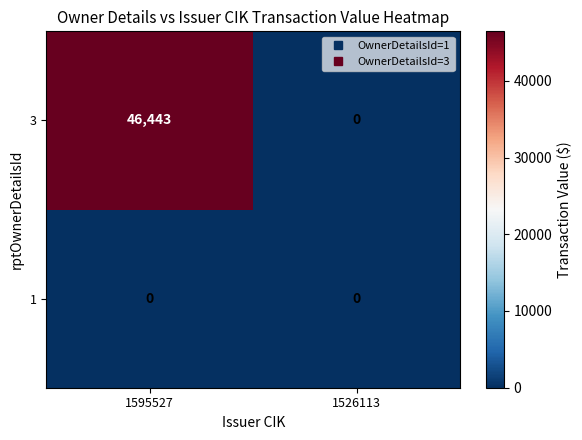

Reading left to right, extract all data points from this chart.

3: 1595527=46443	1526113=0
1: 1595527=0	1526113=0